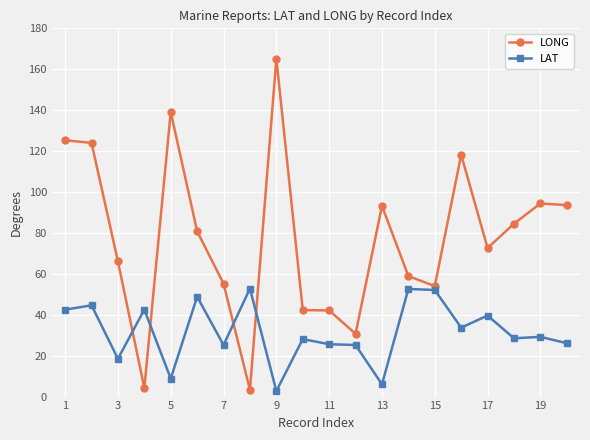

How many series are shown in this chart?

2